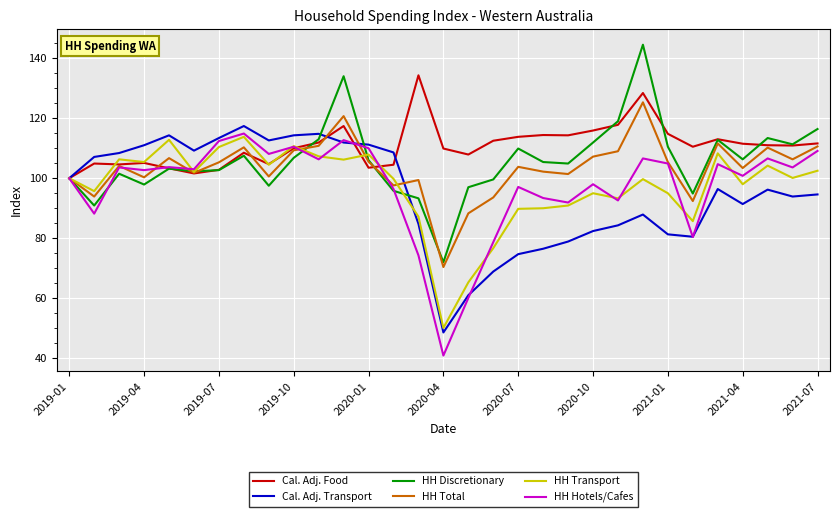

Which series has the largest total across all categories?

Cal. Adj. Food